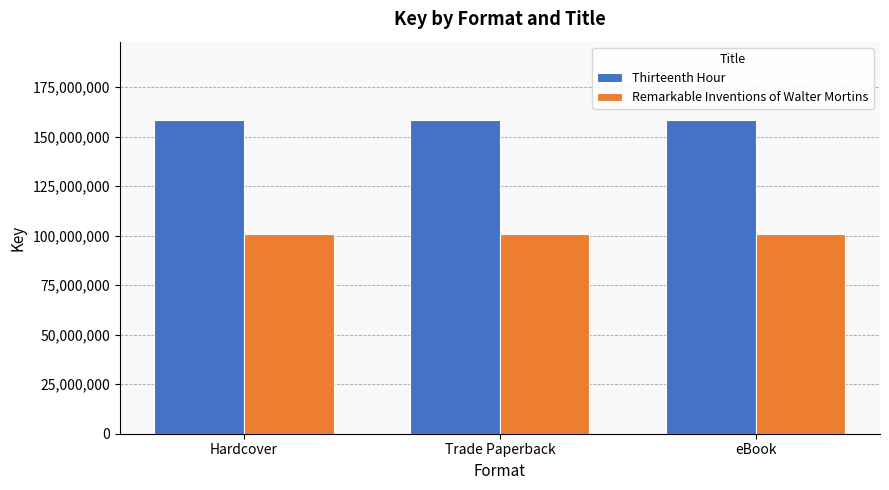

Reading left to right, extract all data points from this chart.

Thirteenth Hour: Hardcover=158439152	Trade Paperback=158439152	eBook=158439152
Remarkable Inventions of Walter Mortins: Hardcover=100663732	Trade Paperback=100663732	eBook=100663732